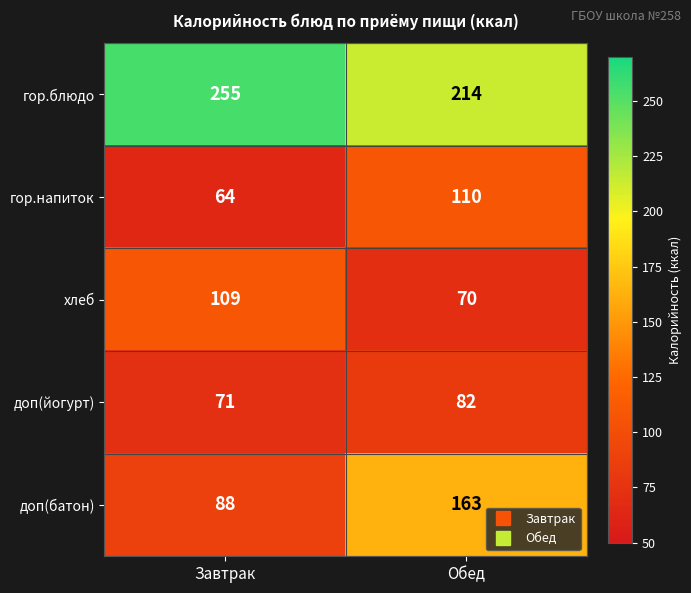

What is the total value across all series at Завтрак?

587